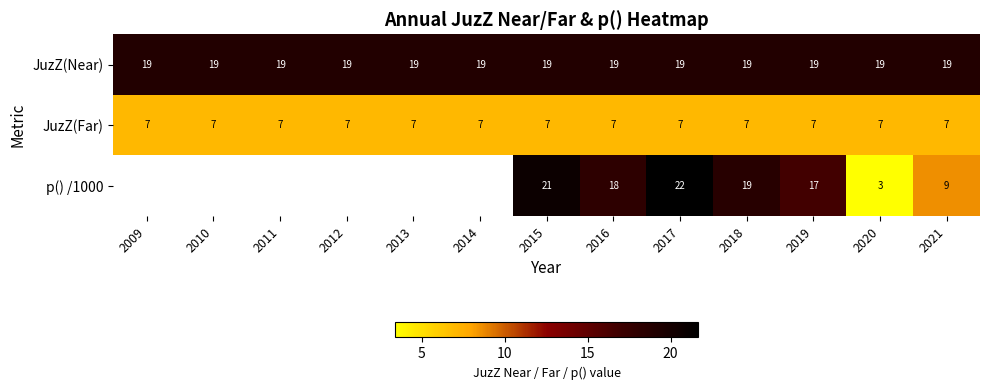

Count the number of categories in the chart.

13